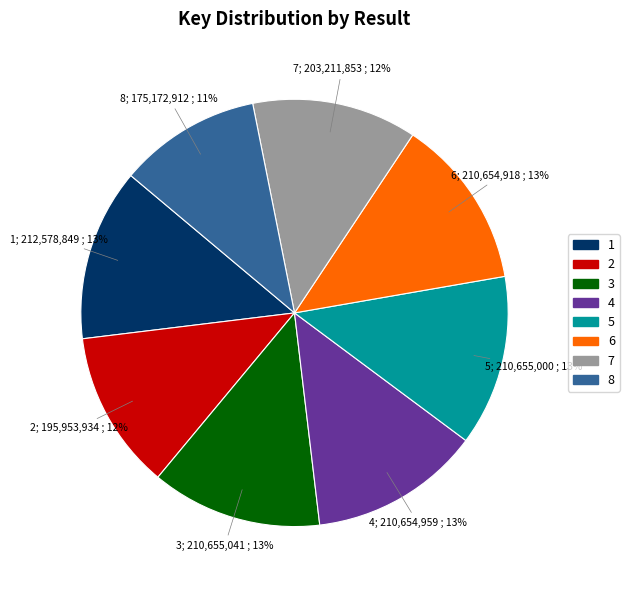

How many slices are in this pie chart?

8